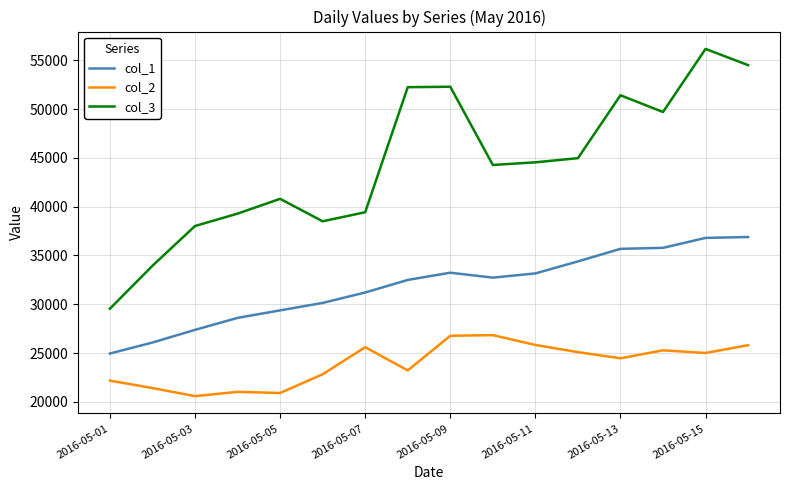

What is the difference between the maximum and minimum values in the col_1 series?

11936